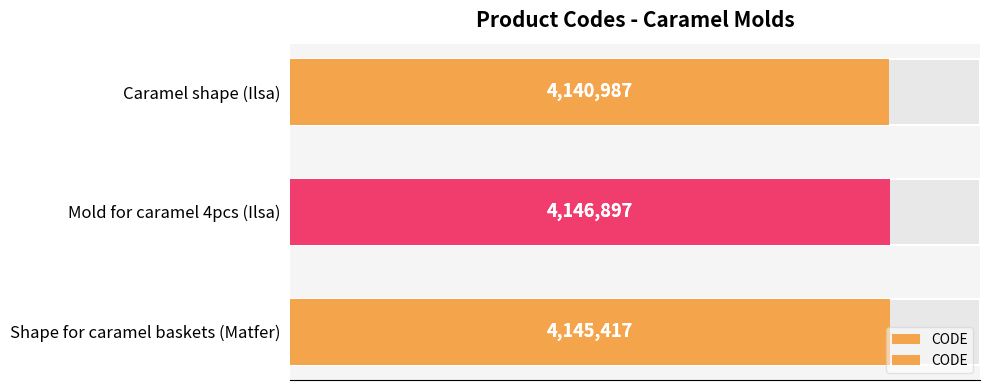

List the labels in order of value, smallest first.

Caramel shape (Ilsa), Shape for caramel baskets (Matfer), Mold for caramel 4pcs (Ilsa)